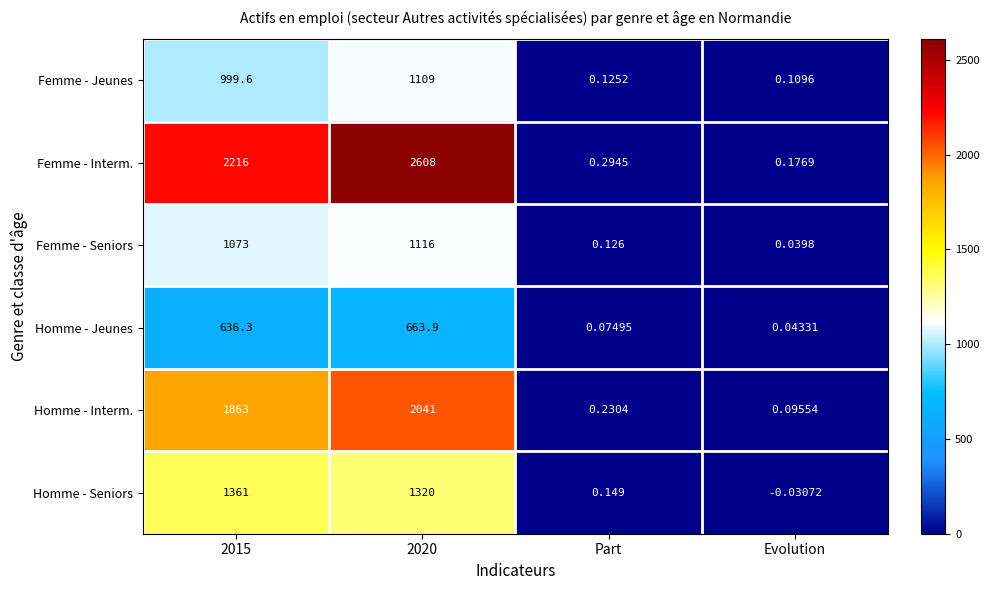

Which series has the largest range (max minus min)?

Femme - Interm.